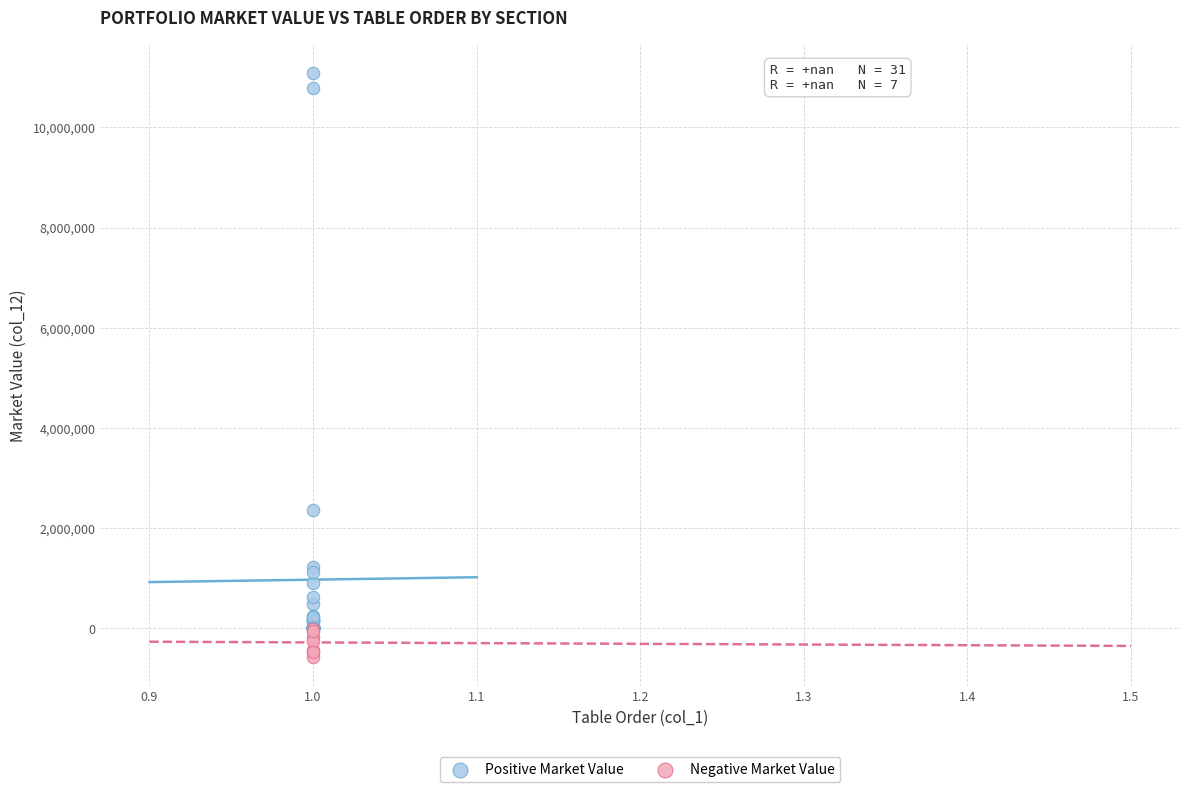

Which series reaches the minimum Y coordinate?

Negative Market Value